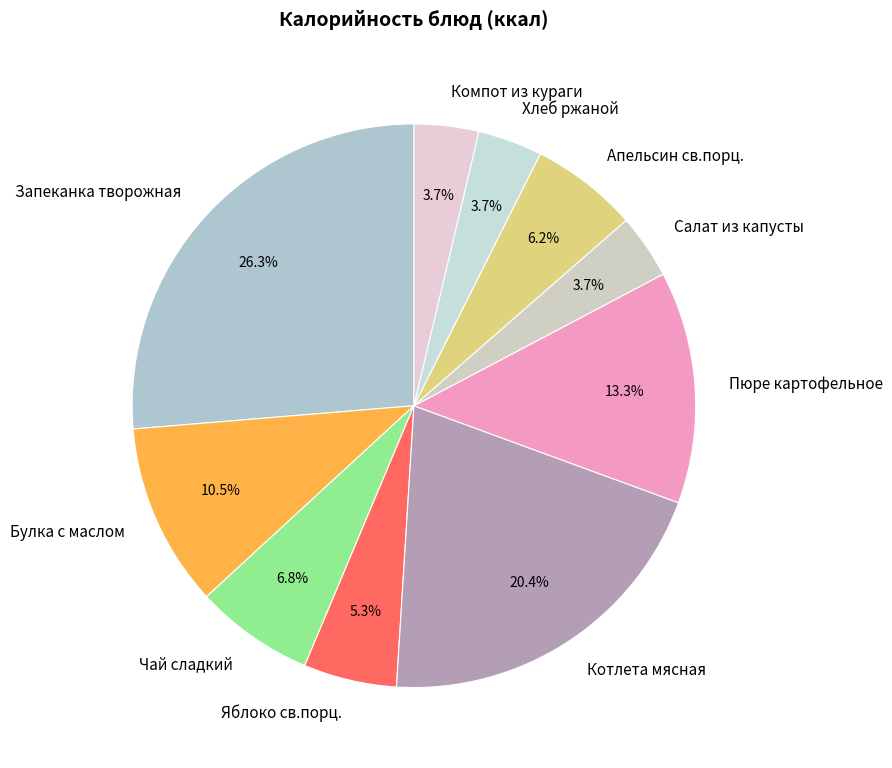

How many slices are in this pie chart?

10